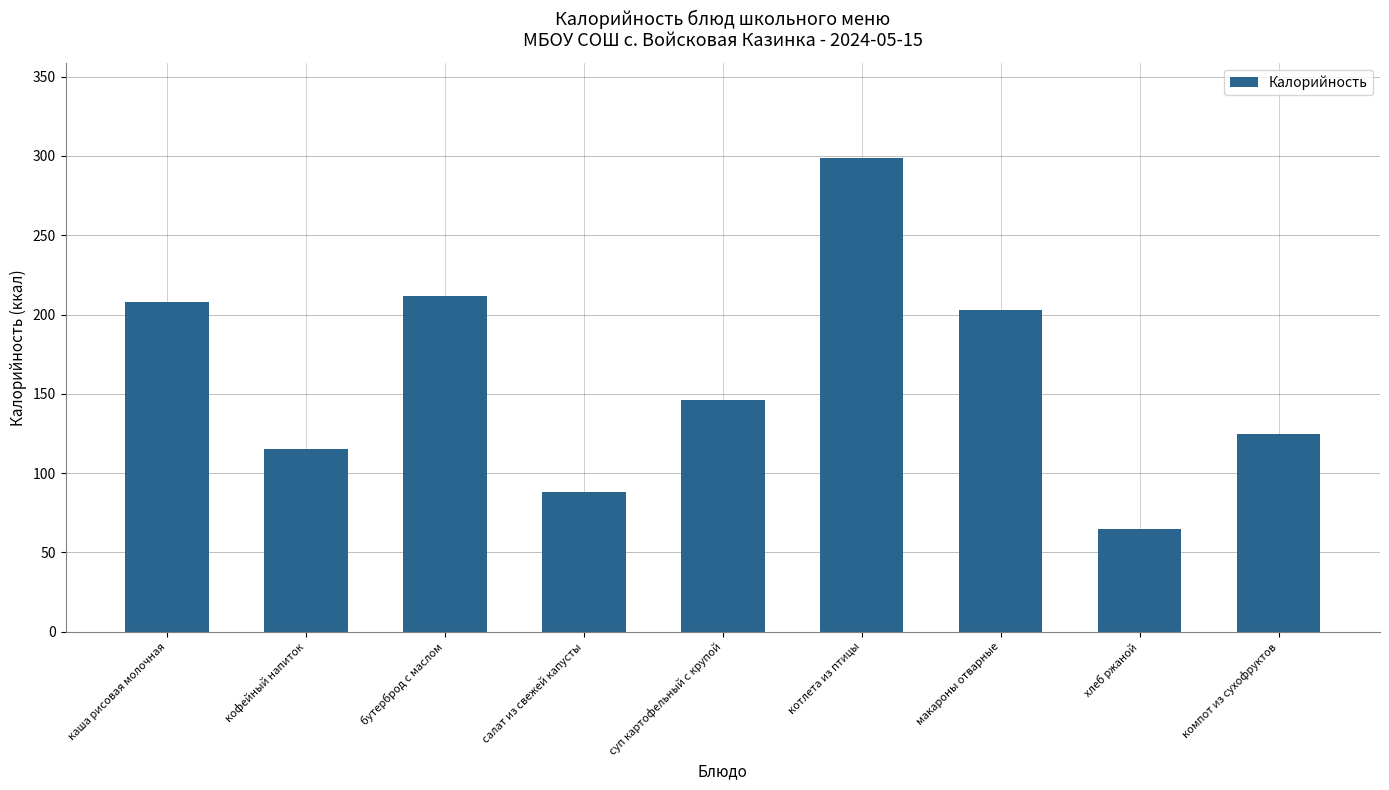

True or false: the data shows 65 at хлеб ржаной.

True